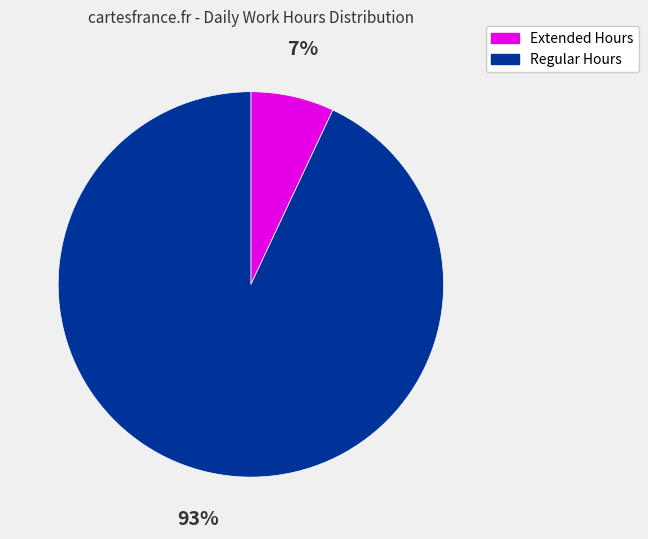

To the nearest percent, what is the difference between the largest and smallest slice percentages?

86%